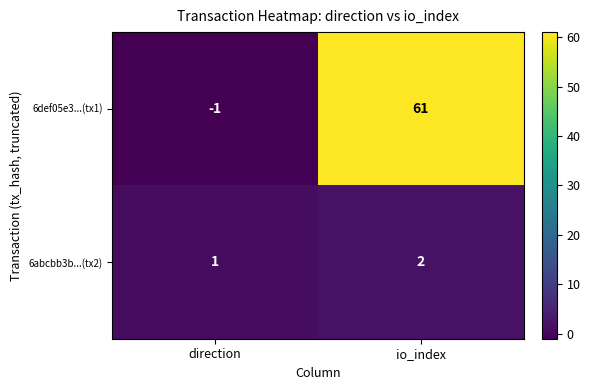

Reading right to left, what are all the values shown in this chart?

6def05e3...(tx1): 61	-1
6abcbb3b...(tx2): 2	1